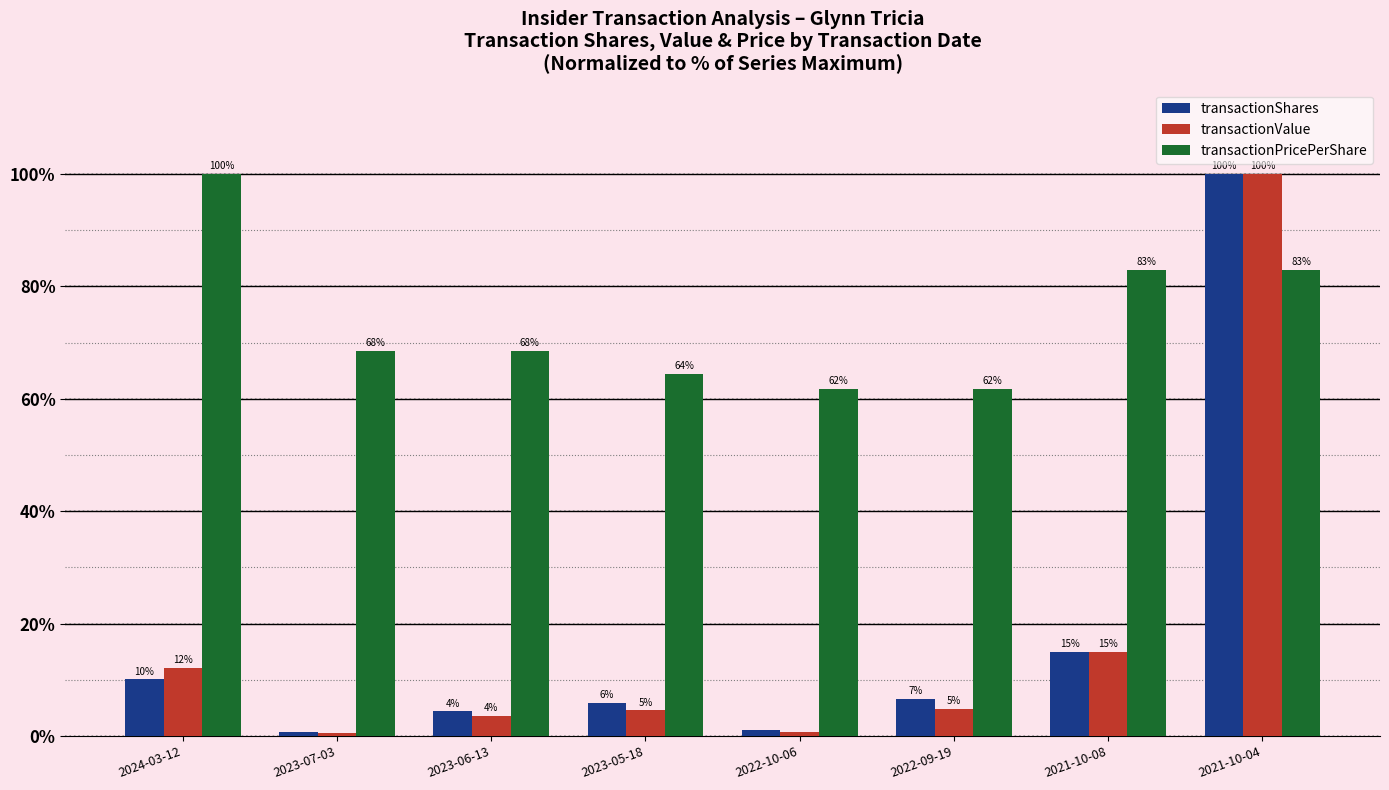

The value of transactionPricePerShare at 2022-10-06 is 61.7. True or false?

True